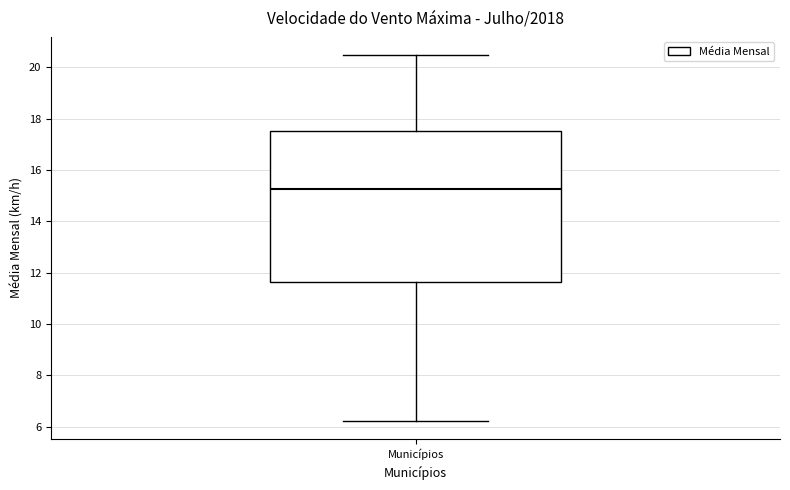

Read this box plot against the y-axis: the position of the median line, the range covered by the box, and the ends of both whiskers. The values are not printed on the chart, so give them approximately, as read against the axis.

median 15.2, box 11.6 to 17.6, whiskers 6.2 to 20.4